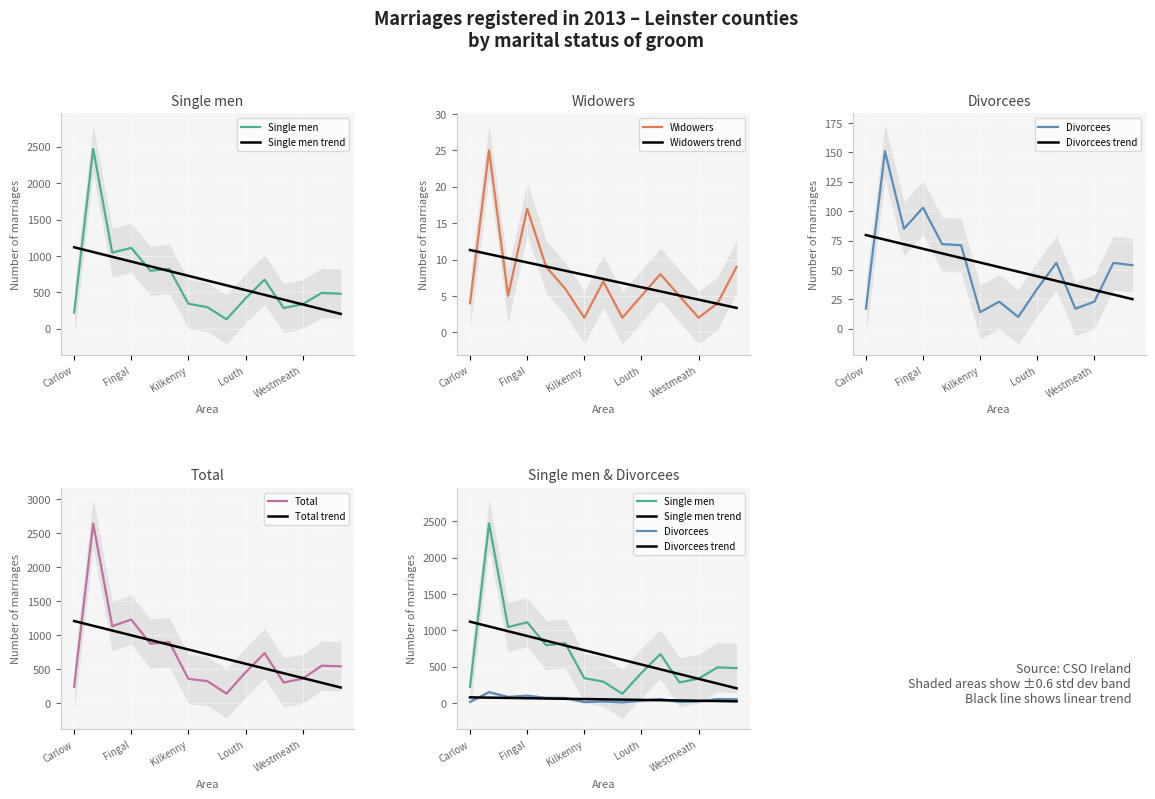

Which label corresponds to the largest value in the chart?

Dublin City